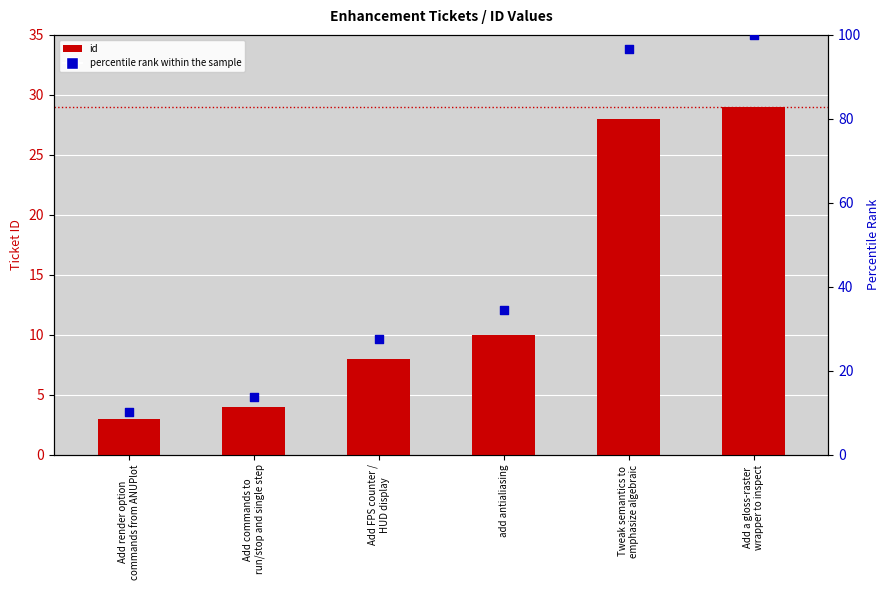

What is the total value across all series at Tweak semantics to
emphasize algebraic?

124.6